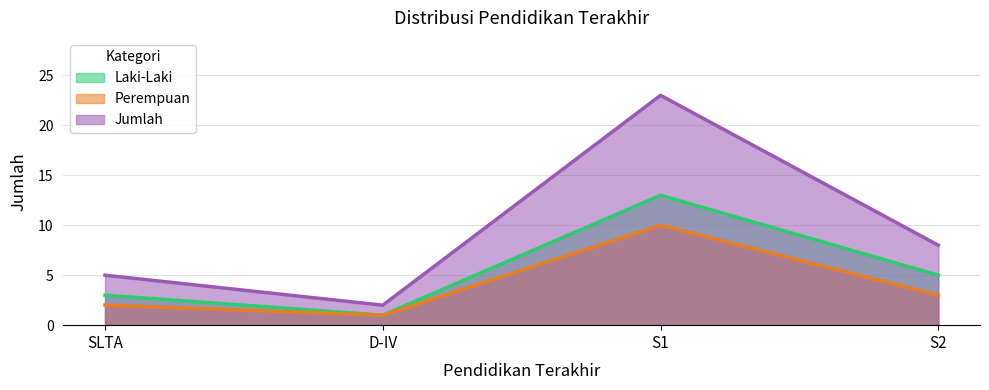

True or false: Perempuan and Jumlah intersect in this chart.

False